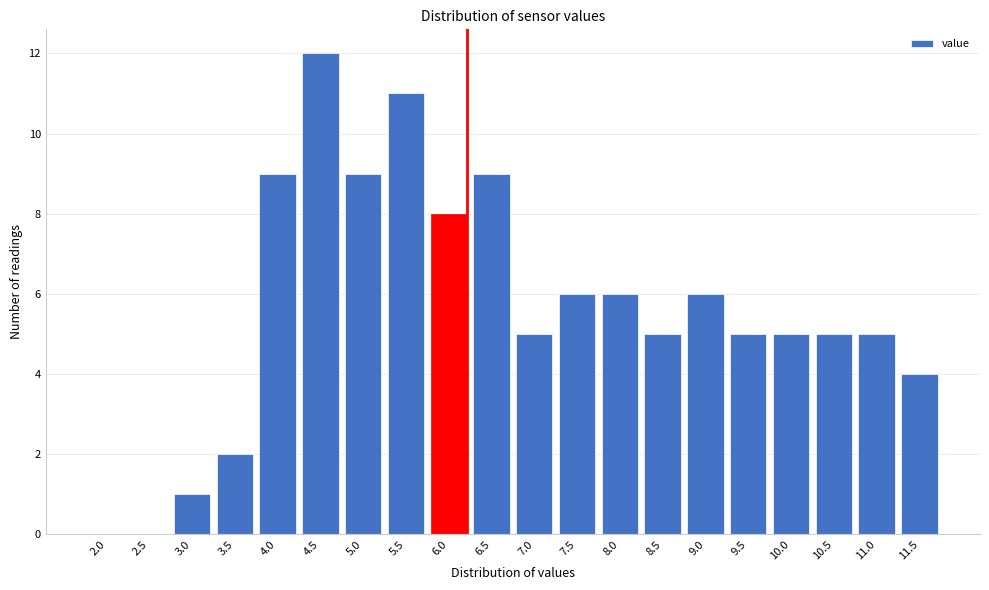

Reading left to right, extract all data points from this chart.

2.0=0	2.5=0	3.0=1	3.5=2	4.0=9	4.5=12	5.0=9	5.5=11	6.0=8	6.5=9	7.0=5	7.5=6	8.0=6	8.5=5	9.0=6	9.5=5	10.0=5	10.5=5	11.0=5	11.5=4